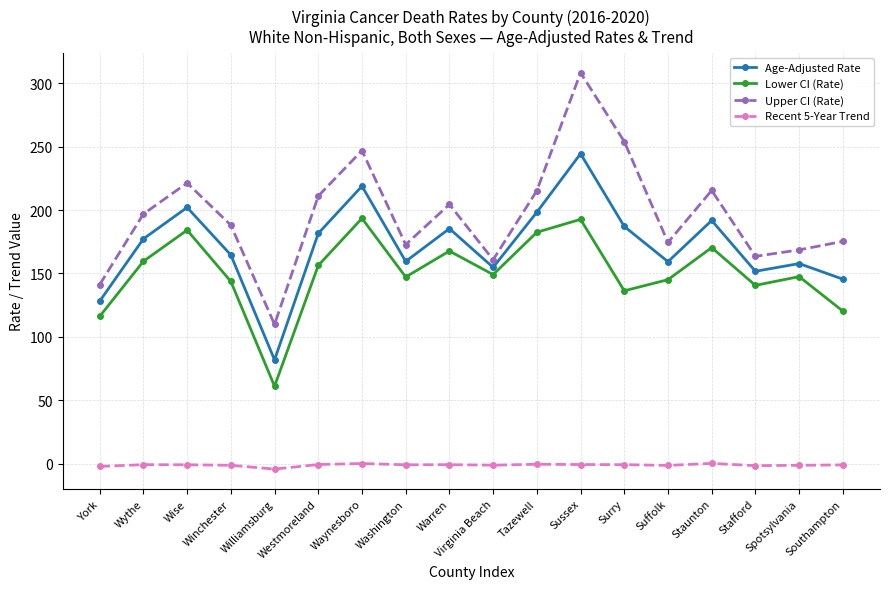

In Lower CI (Rate), how many points are lower than both neighbors (excluding endpoints)?

5